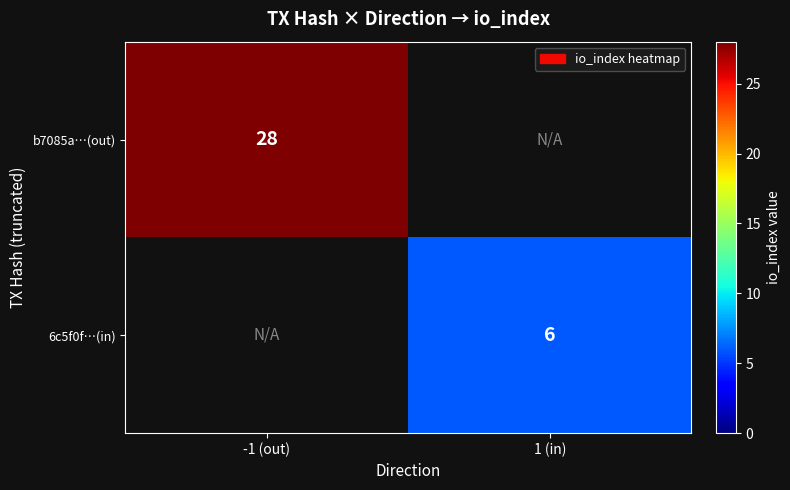

True or false: b7085a…(out) has a value of 15.3 at -1 (out).

False